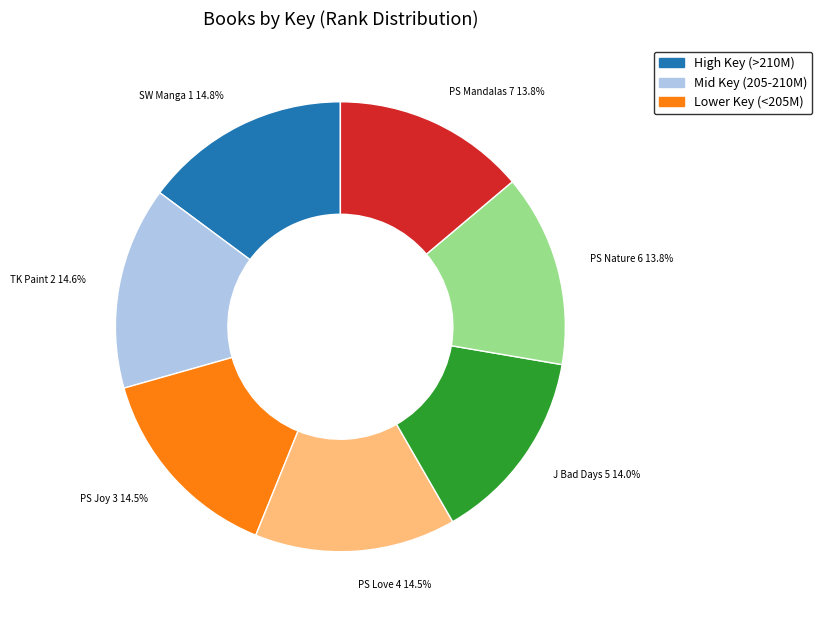

What percentage is NOT represented by J Bad Days 5 14.0%?

86.0%